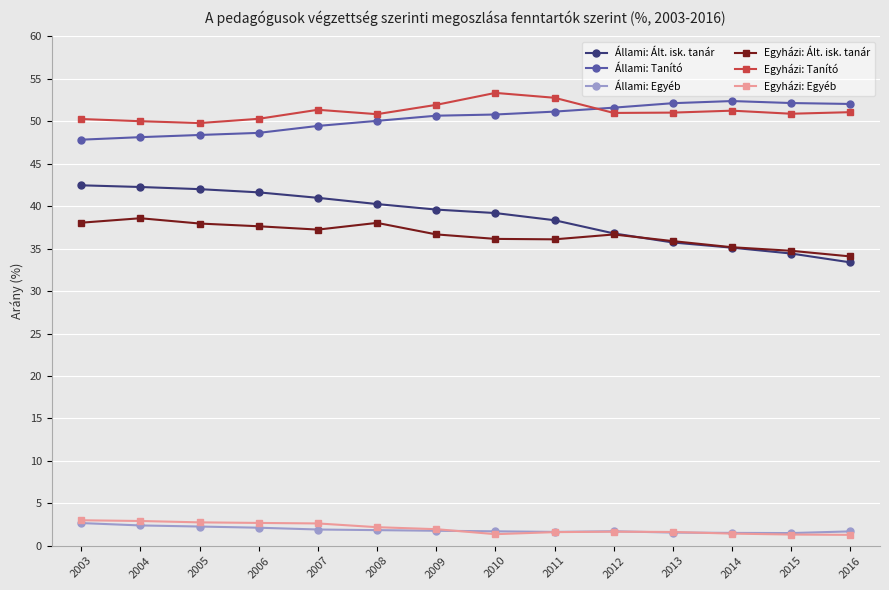

What is the total value across all series at 2011?

181.6